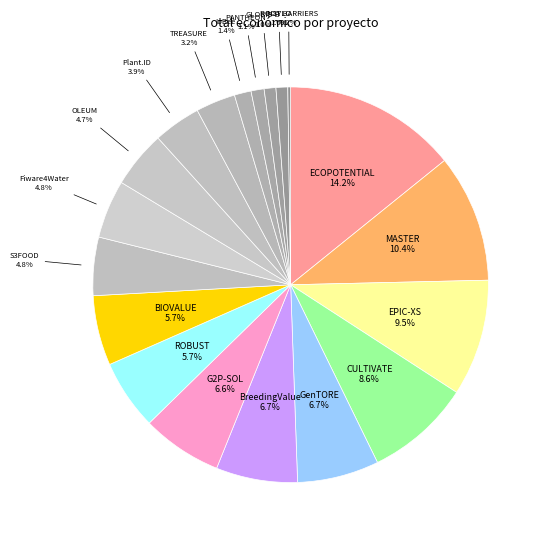

Is the sum of TREASURE and GenTORE greater than half?

No